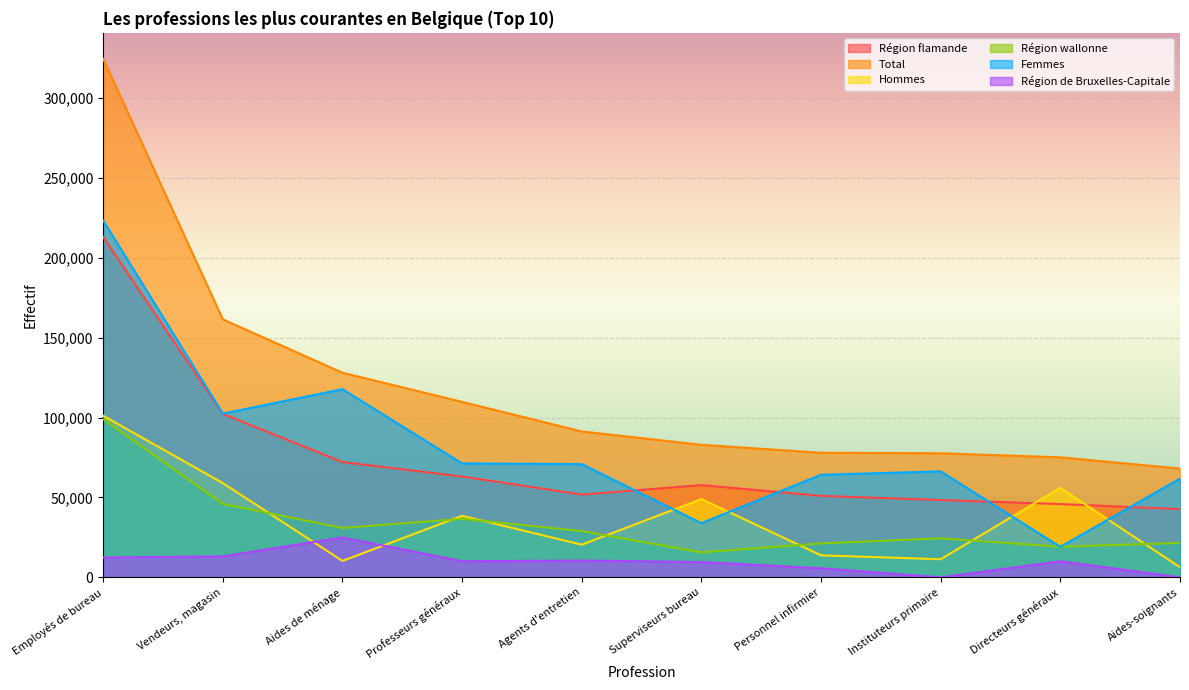

What is the highest value of the Femmes series?

223377